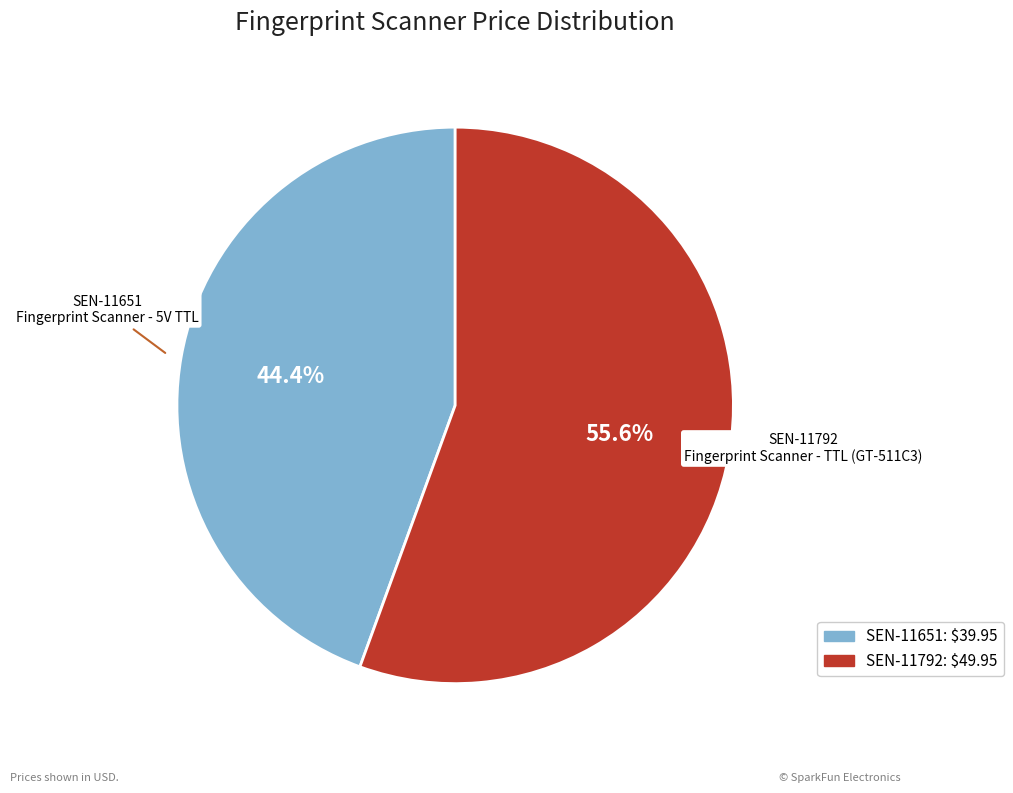

To the nearest percent, what is the difference between the largest and smallest slice percentages?

11%